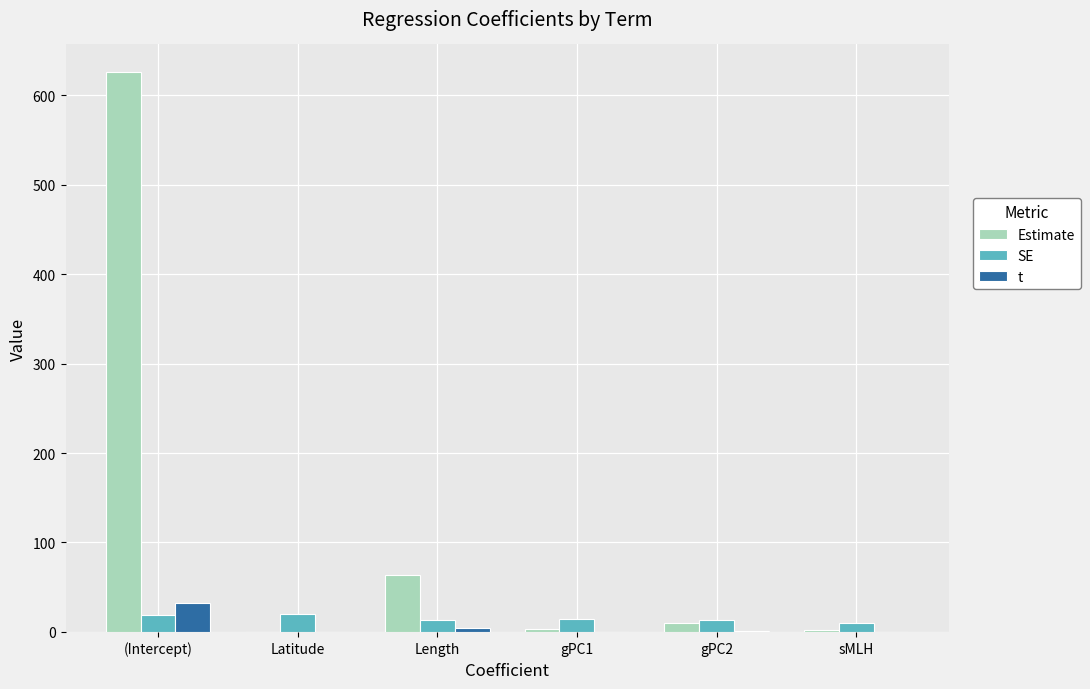

Is the value of SE at gPC1 greater than the value of Estimate at (Intercept)?

No